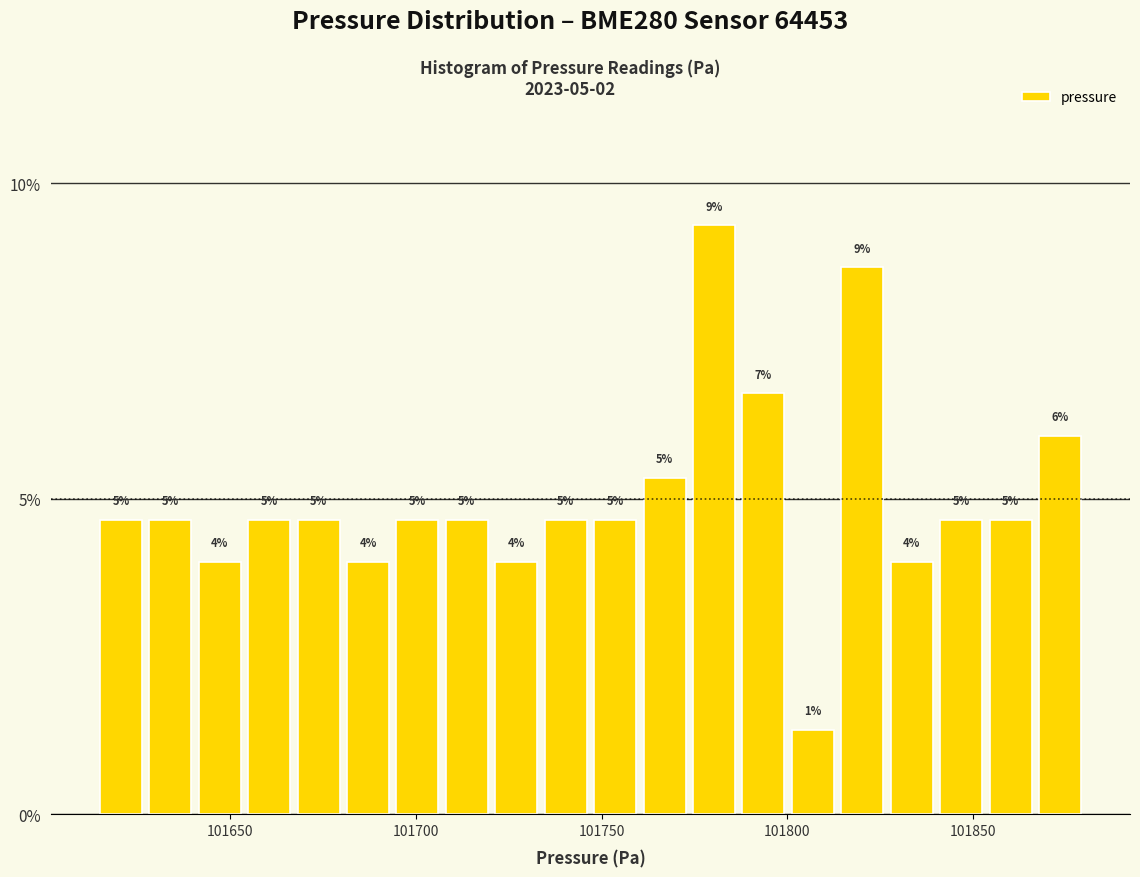

Around what value on the x-axis is the tallest bar? Give the approximate position of its centre, as read against the axis.

101780